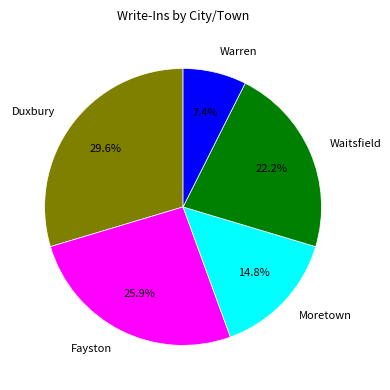

Is it true that Fayston is 26% of the pie?

True